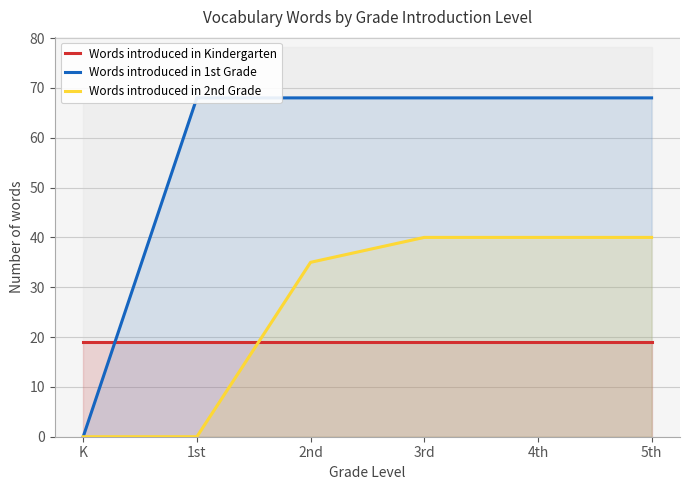

The value of Words introduced in 1st Grade at 1st is 68. True or false?

True